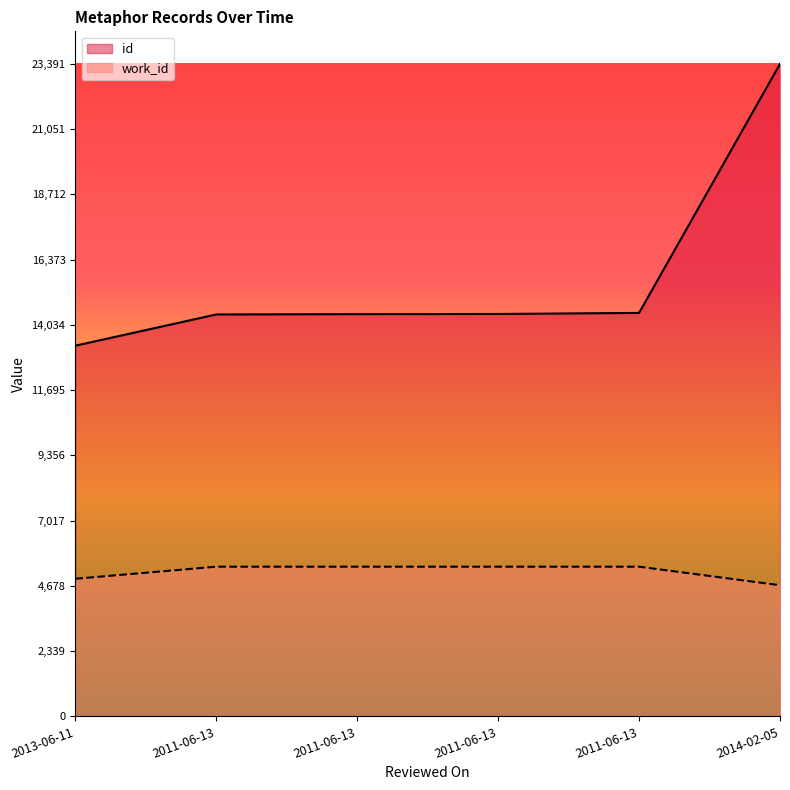

Is it true that work_id equals 4702 at 2014-02-05?

True